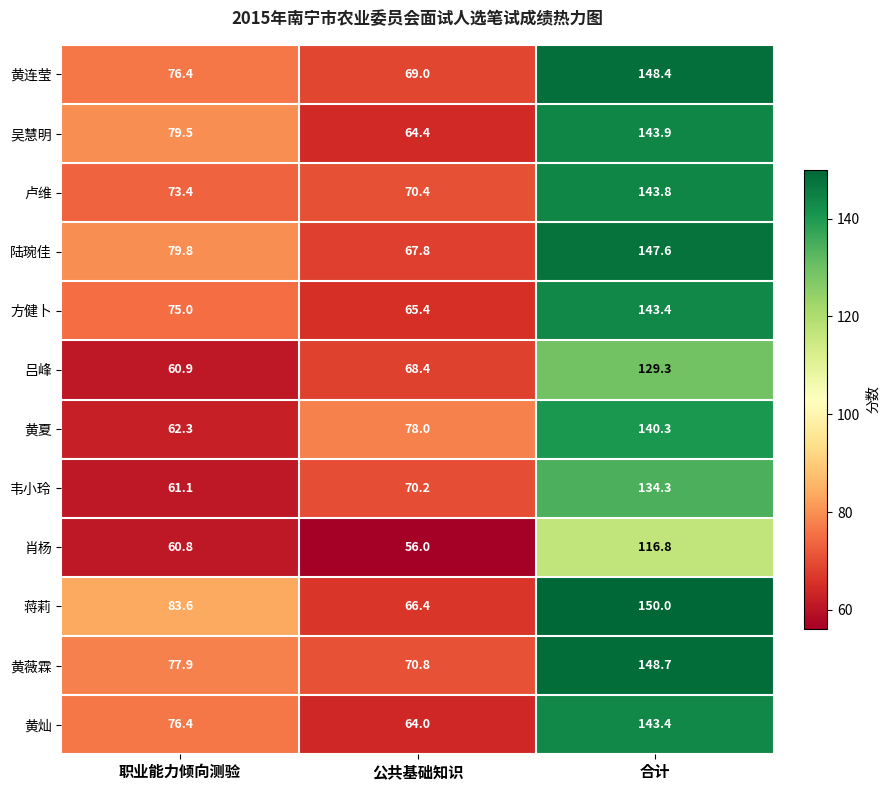

List the labels in order of 黄灿 value, smallest first.

公共基础知识, 职业能力倾向测验, 合计